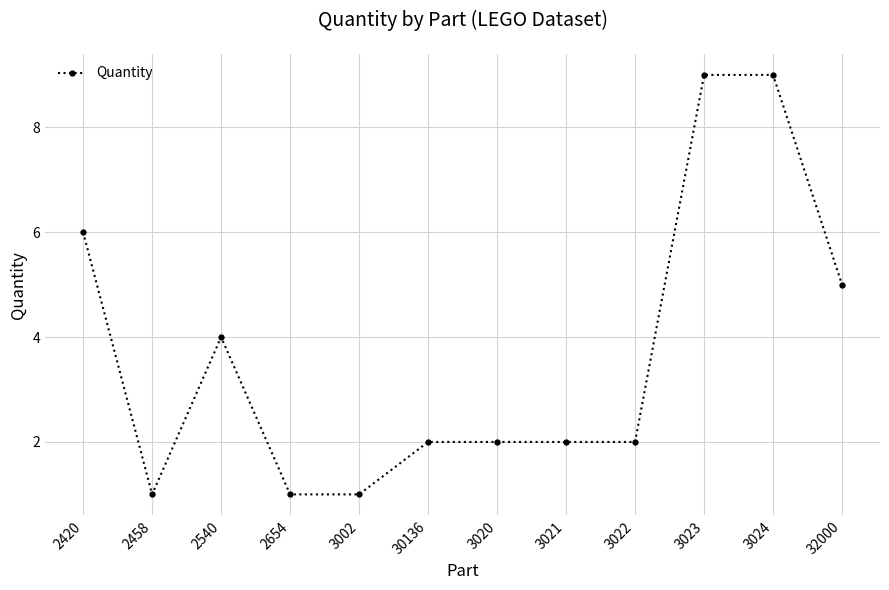

What is the approximate value at 3024?

9